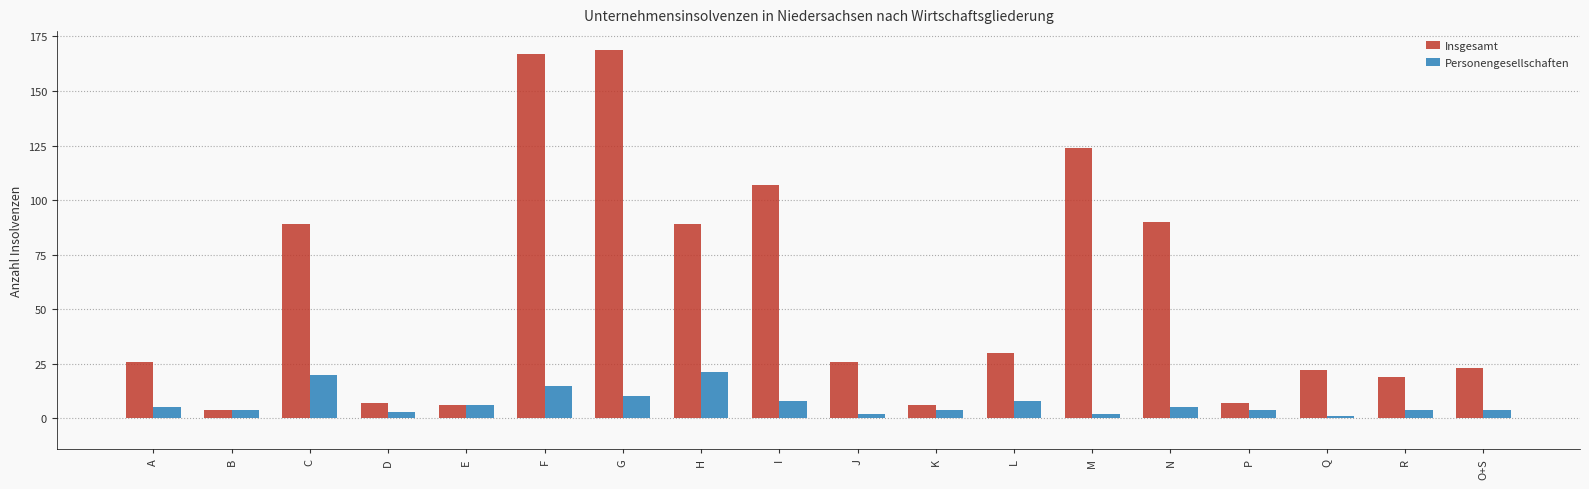

Which series has the largest range (max minus min)?

Insgesamt